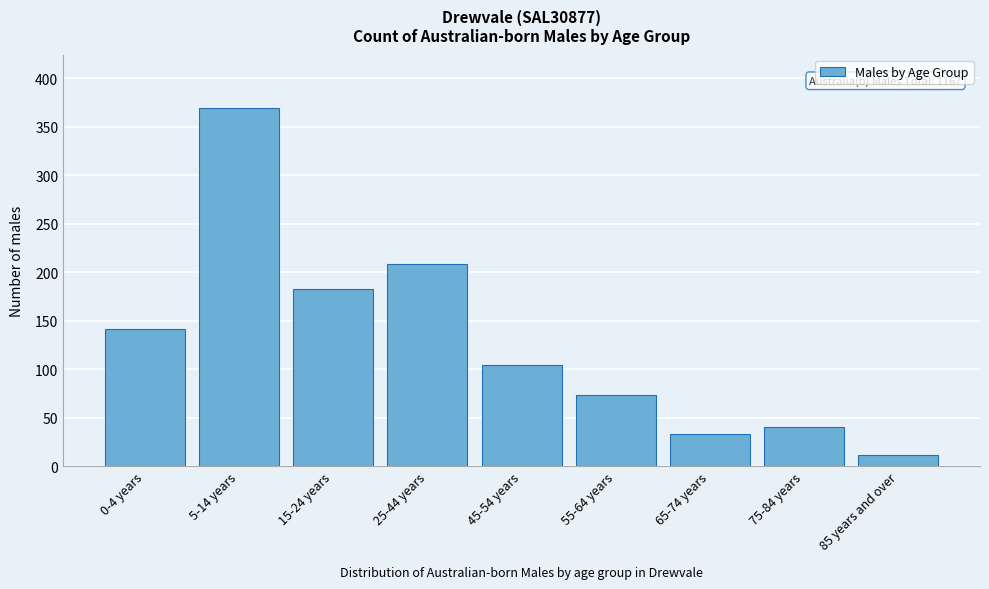

Reading left to right, what are all the values shown in this chart?

0-4 years=142	5-14 years=369	15-24 years=183	25-44 years=209	45-54 years=104	55-64 years=74	65-74 years=33	75-84 years=41	85 years and over=12